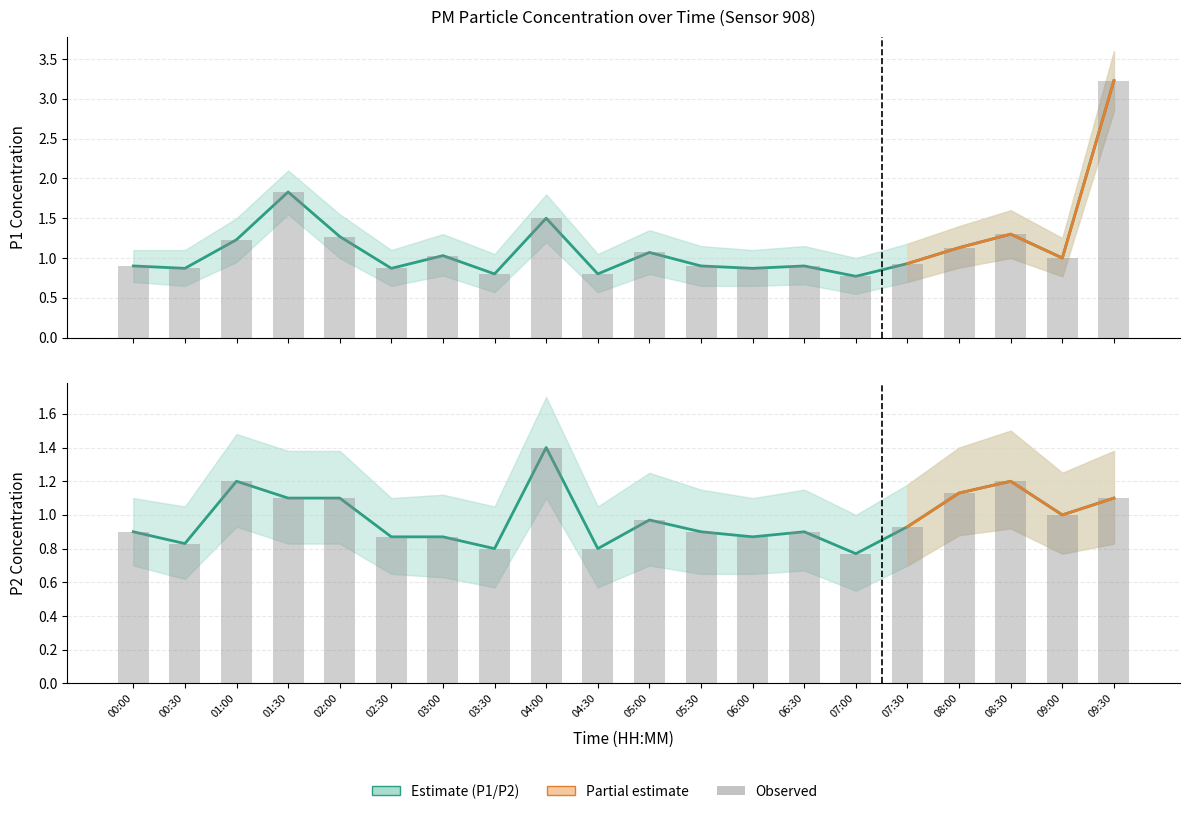

At which category is the sum across all series the highest?

09:30